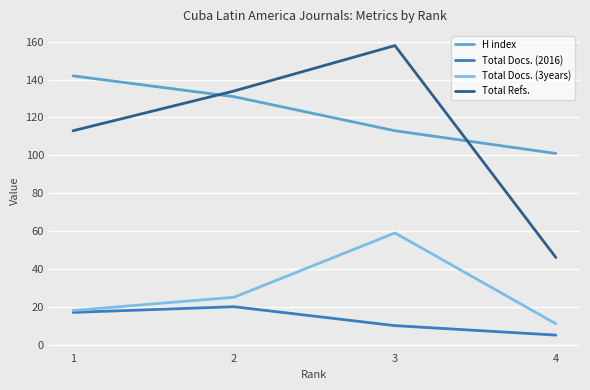

List the labels in order of Total Docs. (2016) value, smallest first.

4, 3, 1, 2